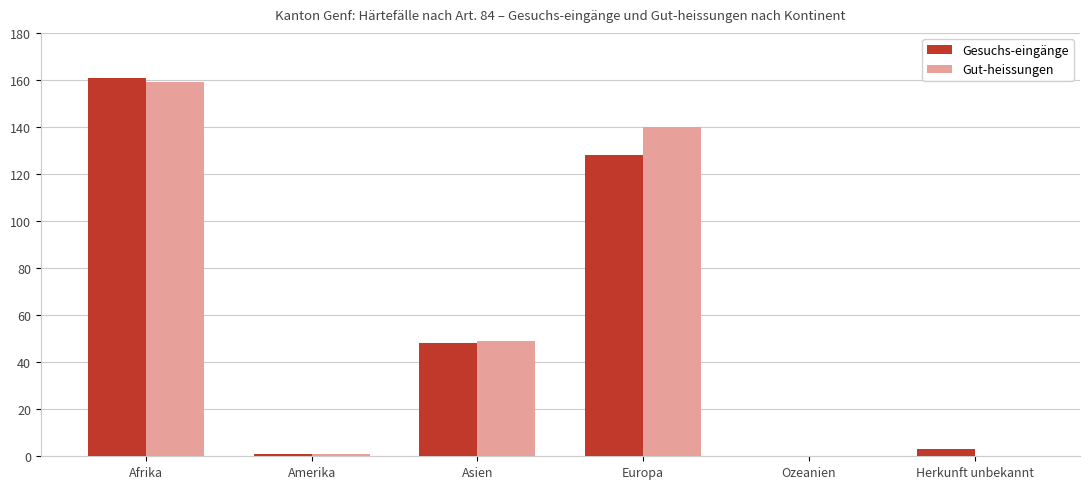

Between Afrika and Herkunft unbekannt, which series saw the biggest shift?

Gut-heissungen